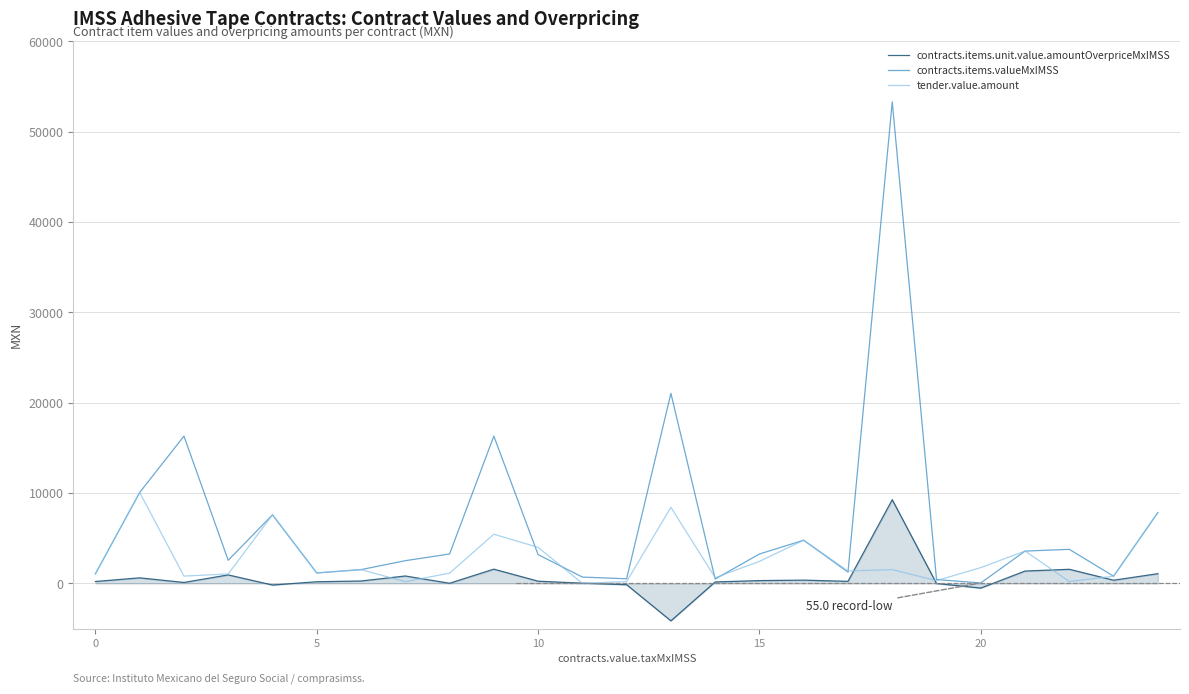

What is the smallest value displayed?

-4138.3